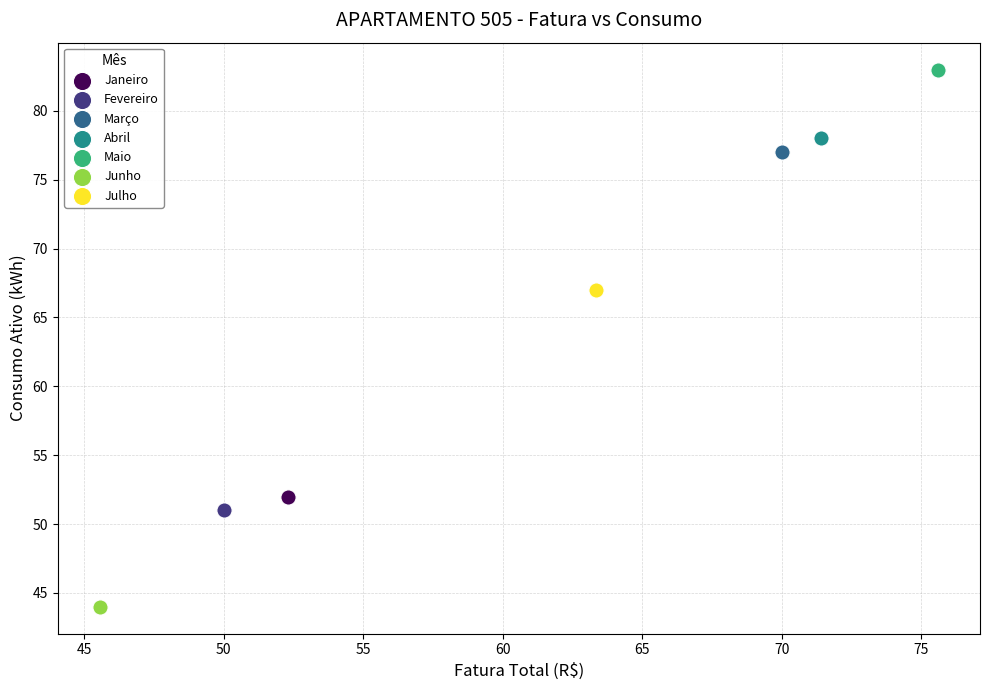

Which series contains the highest Y value?

Maio